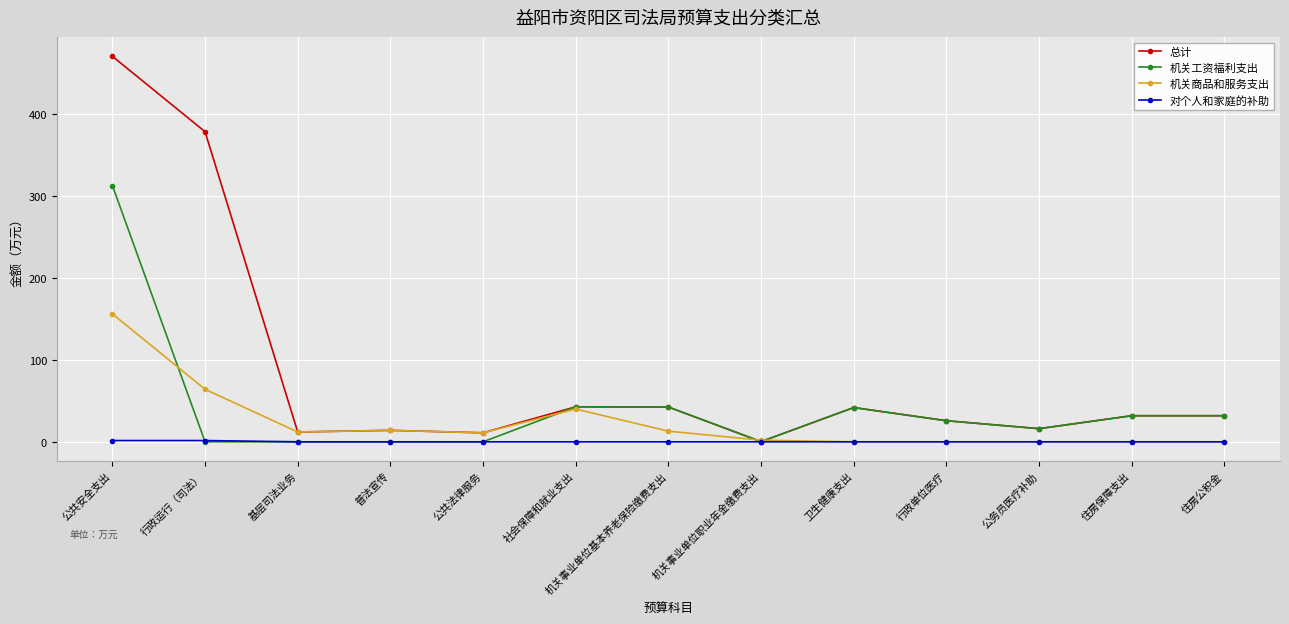

Which series has the largest range (max minus min)?

总计